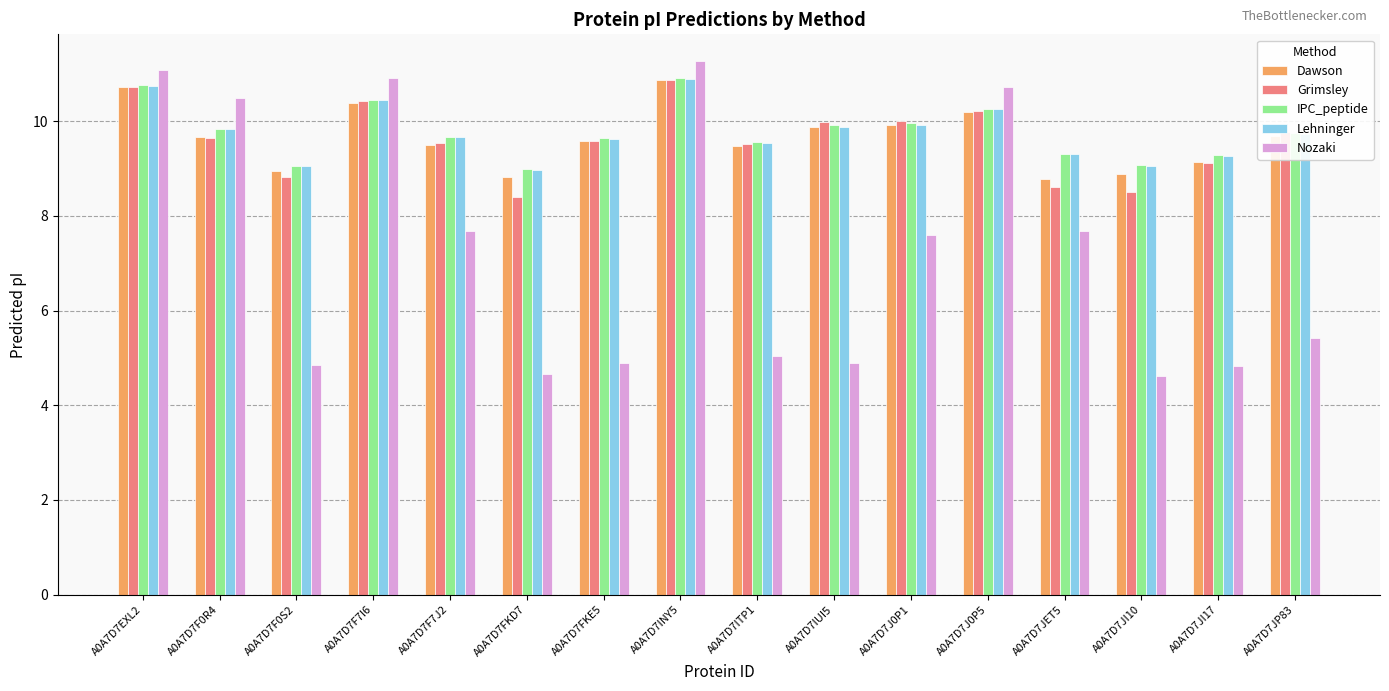

The Lehninger series shows 10.7 at A0A7D7EXL2. True or false?

True